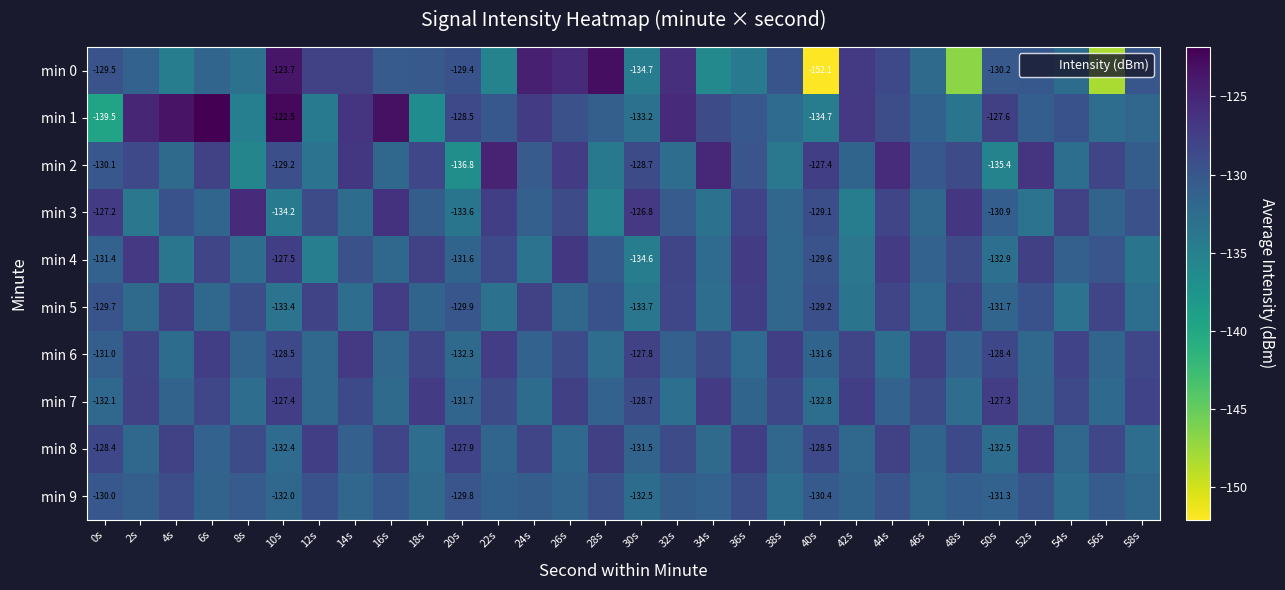

Rank the categories by min 1 value from highest to lowest.

6s, 10s, 16s, 4s, 2s, 32s, 14s, 42s, 24s, 50s, 20s, 34s, 44s, 26s, 54s, 36s, 22s, 52s, 28s, 46s, 58s, 38s, 56s, 30s, 48s, 12s, 40s, 8s, 18s, 0s